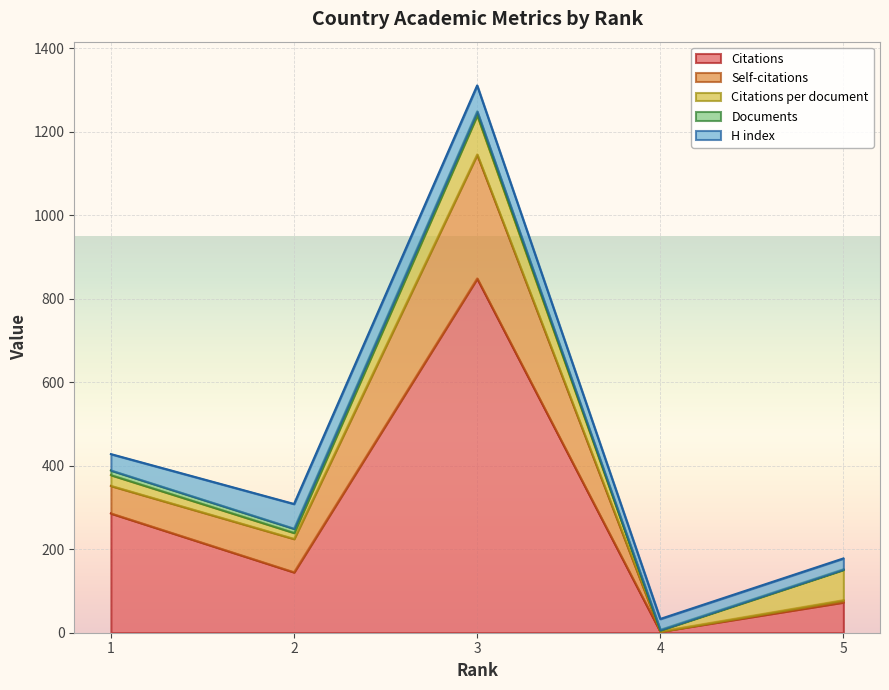

True or false: H index and Documents cross at least once.

False